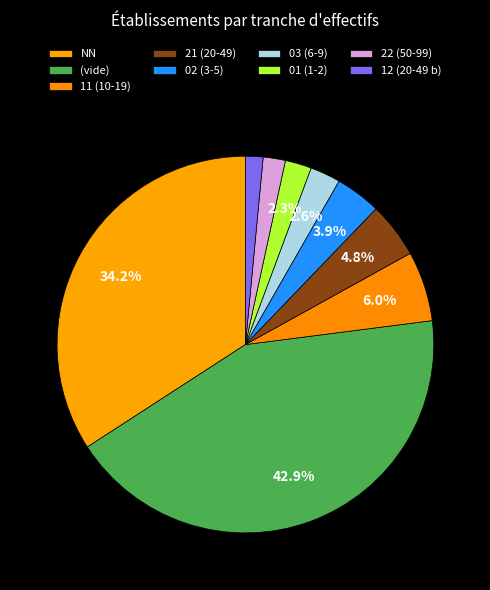

To the nearest percent, what is the difference between the largest and smallest slice percentages?

41%